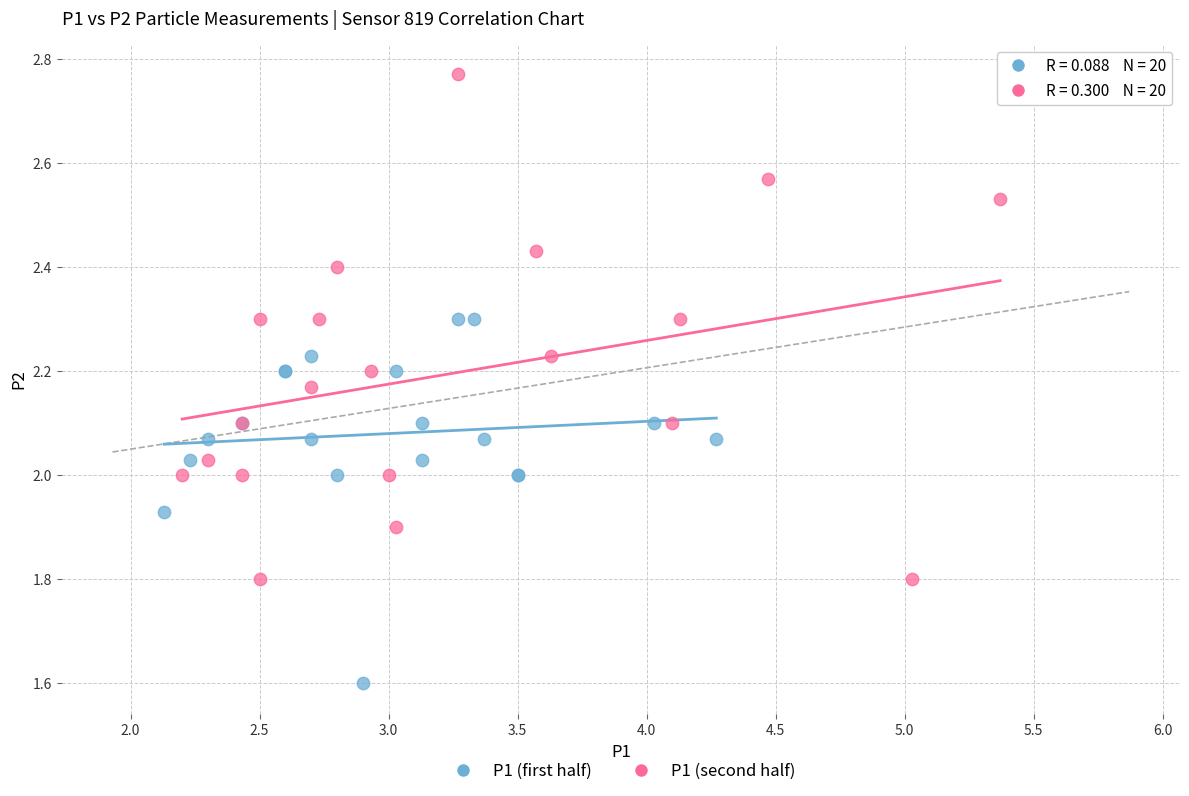

Which series has the largest Y range (max minus min)?

P1 (second half)